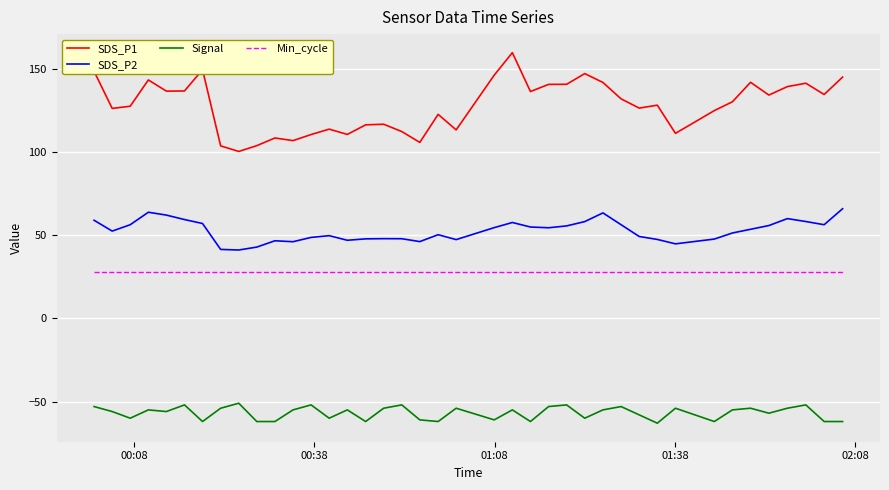

What is the maximum value for Min_cycle?

28.0